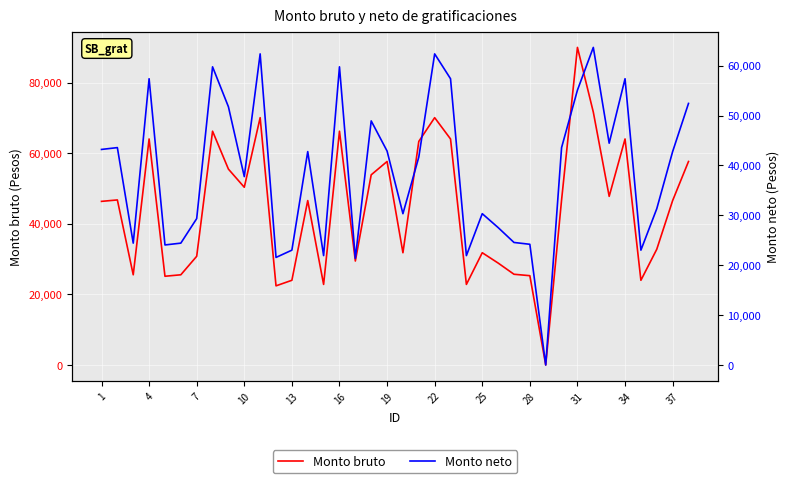

How many data points in Monto bruto are above 46605?

20